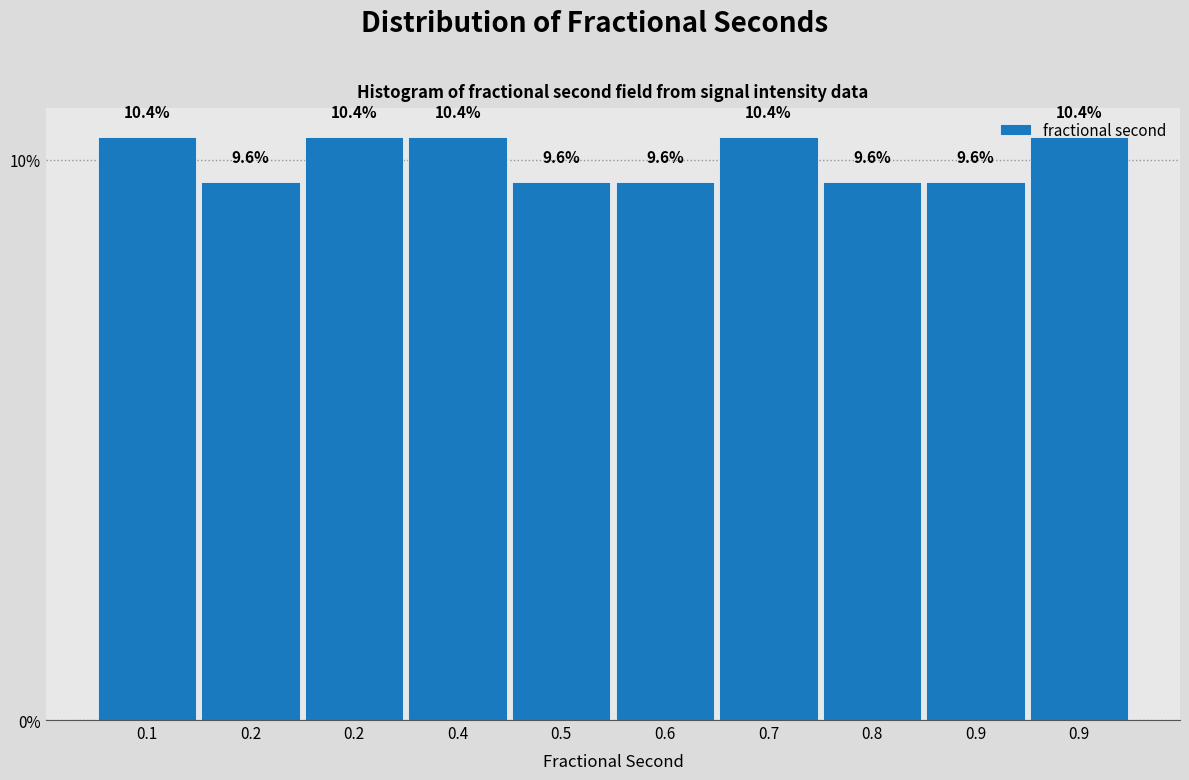

How many values exceed 10?

5